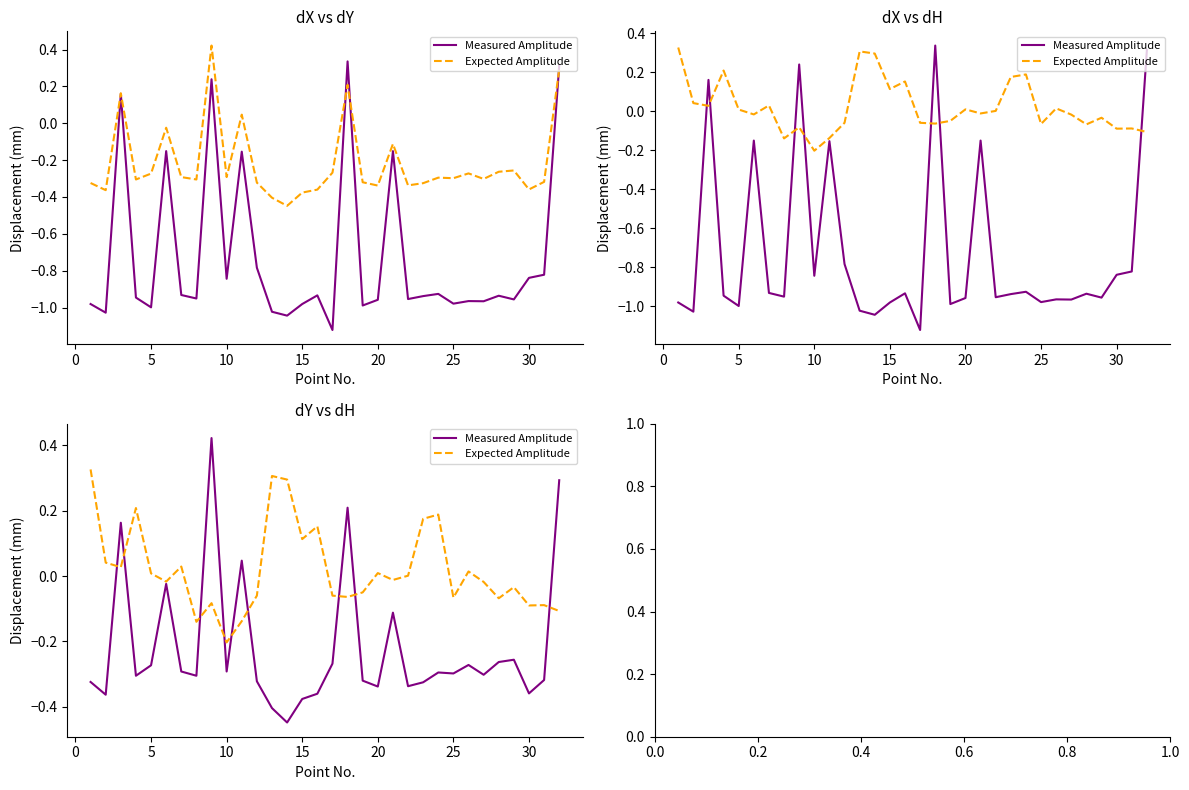

What is the difference between the Expected Amplitude values at 14 and −5?

0.2